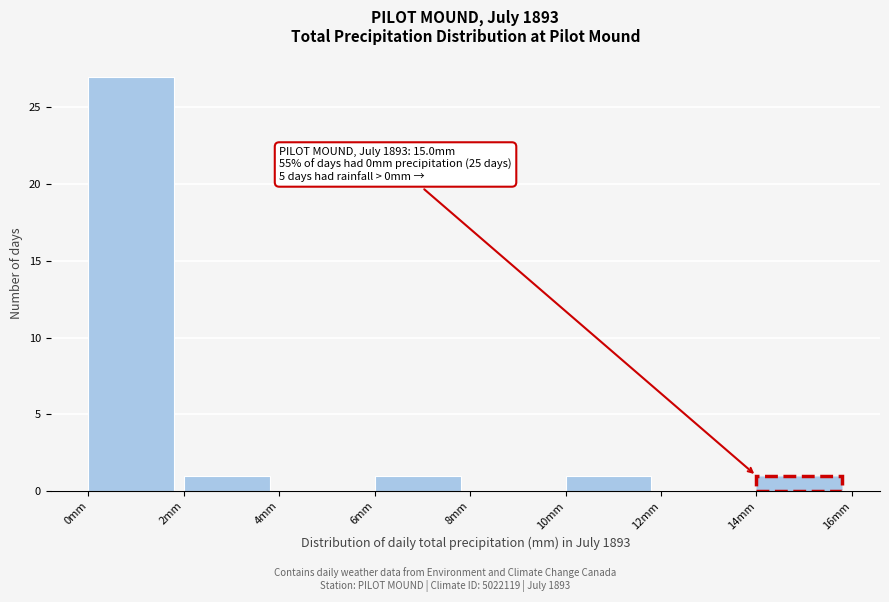

Over which range of the x-axis is the bar tallest?

0 to 2